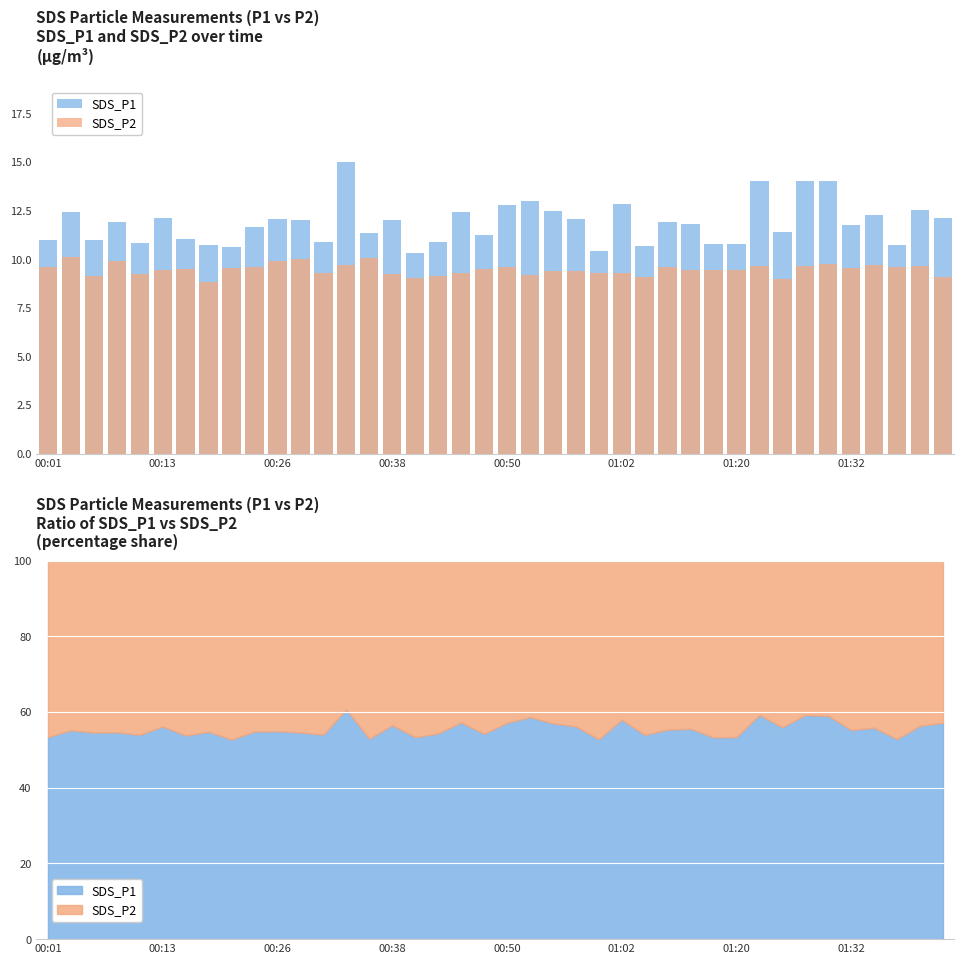

What are all the series names shown in the legend?

SDS_P1, SDS_P2